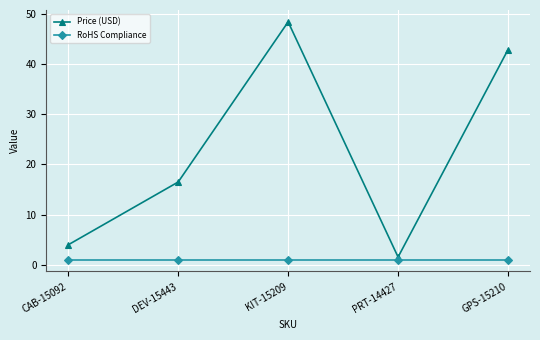

Which series has the largest range (max minus min)?

Price (USD)